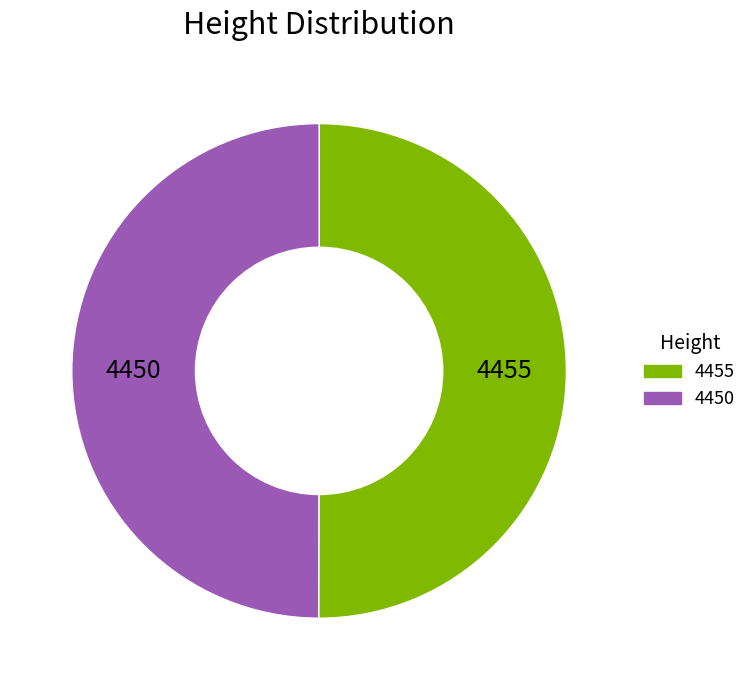

Combined, do 4455 and 4450 account for over 50%?

Yes